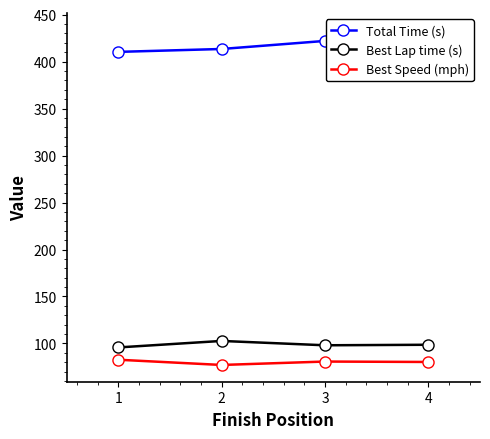

True or false: Total Time (s) and Best Lap time (s) cross at least once.

False